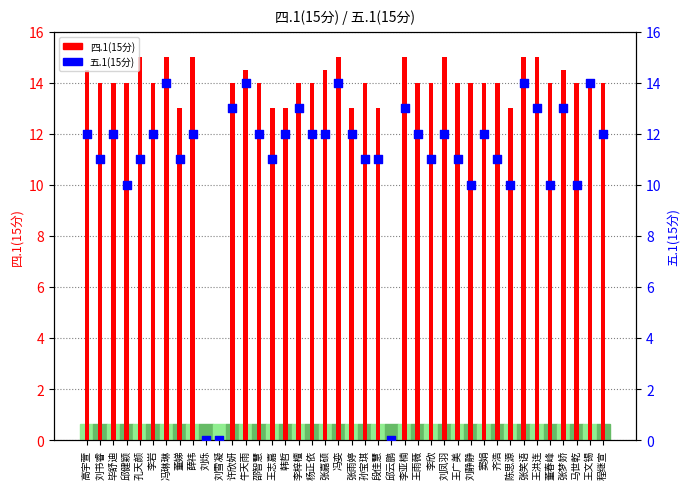

At how many categories does at least one series exceed 5?

37